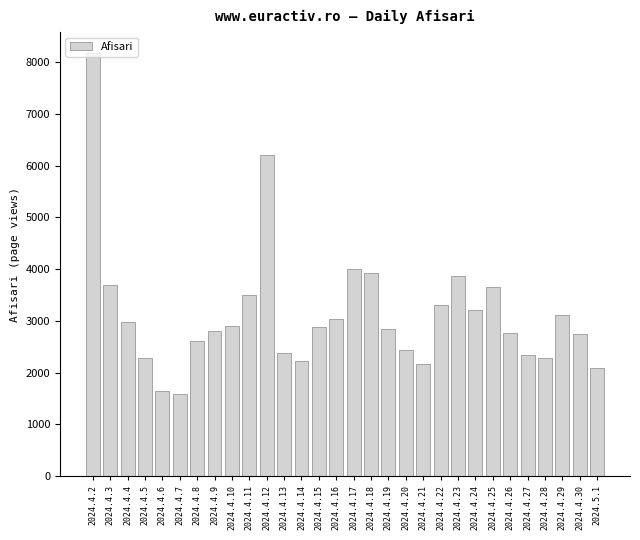

Which label corresponds to the largest value in the chart?

2024.4.2